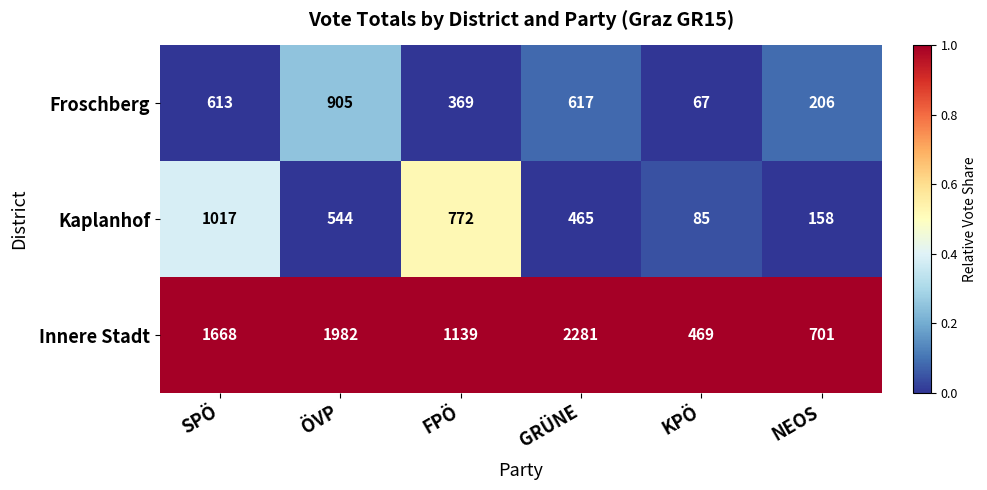

Is it true that Innere Stadt equals 2281 at GRÜNE?

True